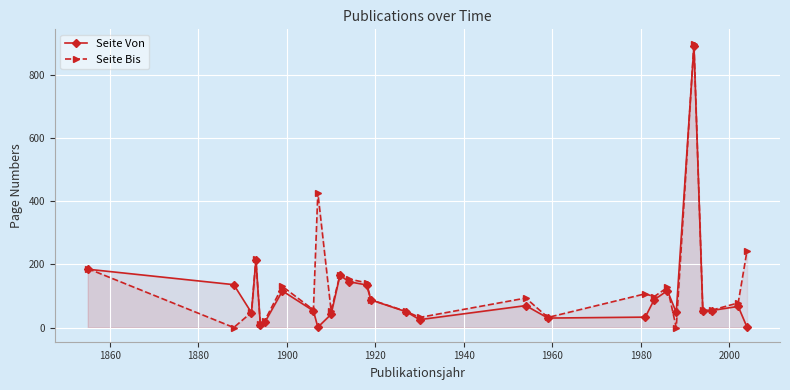

Which series has the largest total across all categories?

Seite Bis